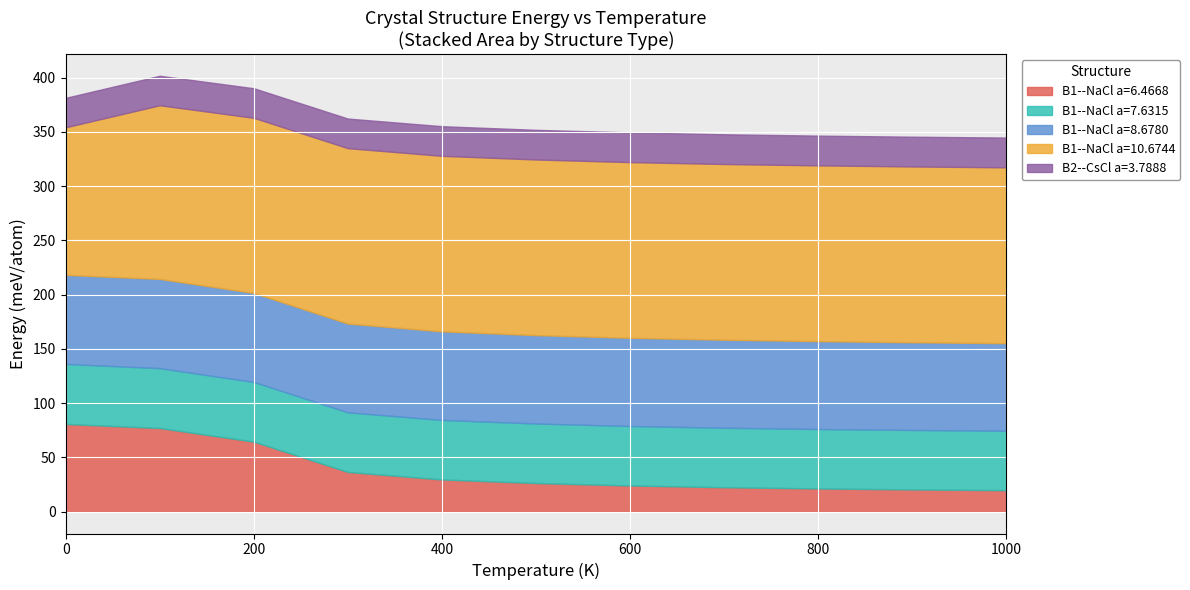

What is the highest value of the B1--NaCl a=6.4668 series?

80.9